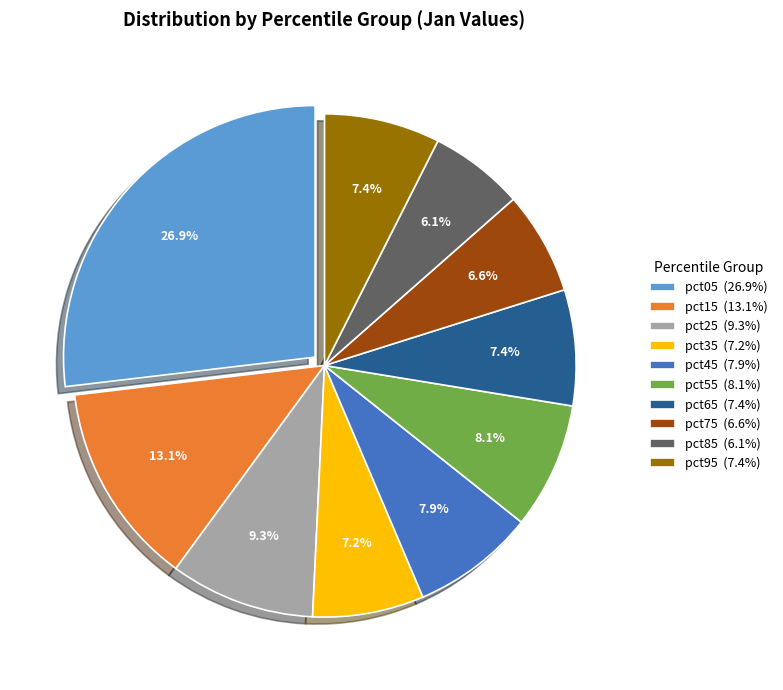

Is there any slice that represents more than half of the pie?

No